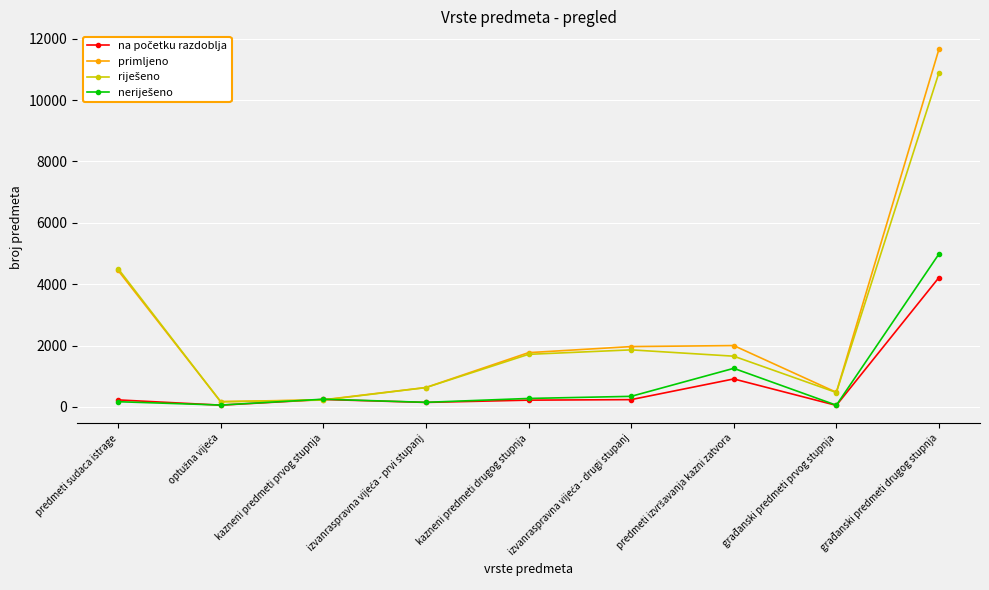

What is the label of the 3rd point from the left?

kazneni predmeti prvog stupnja